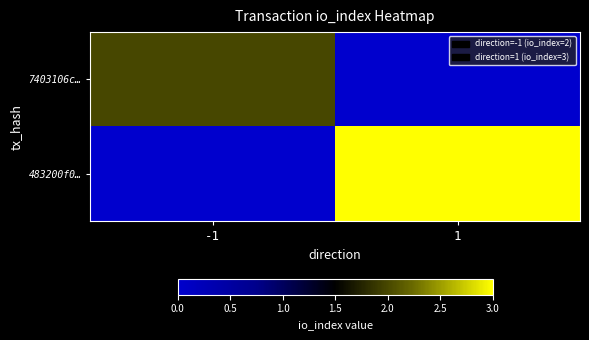

Count the number of data series in this chart.

2